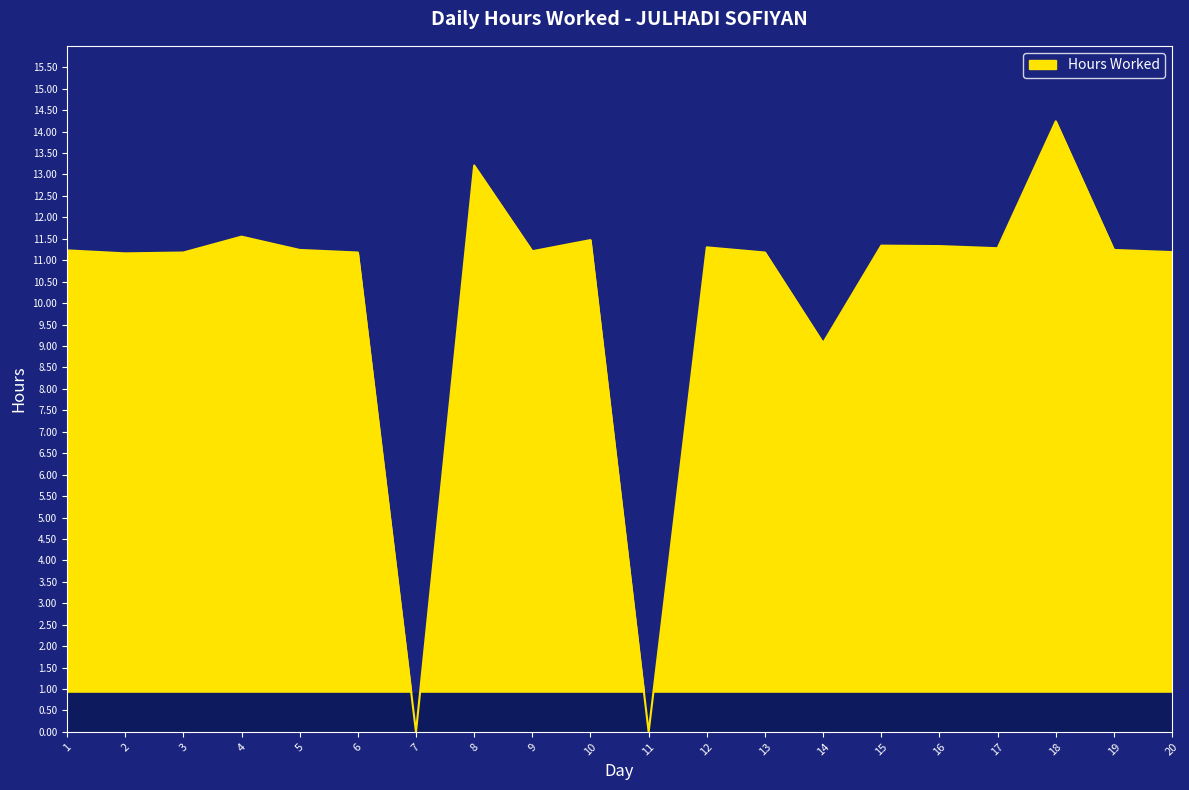

Which category has the highest value across all series?

18